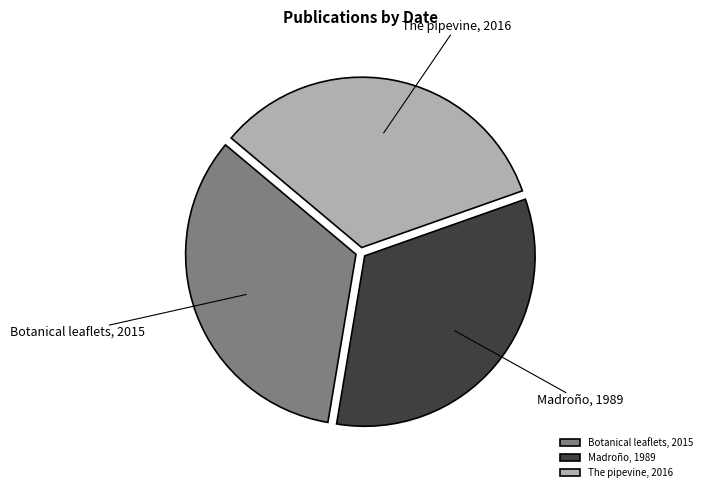

What is the ratio of the value at The pipevine to the value at Madroño?

1.0